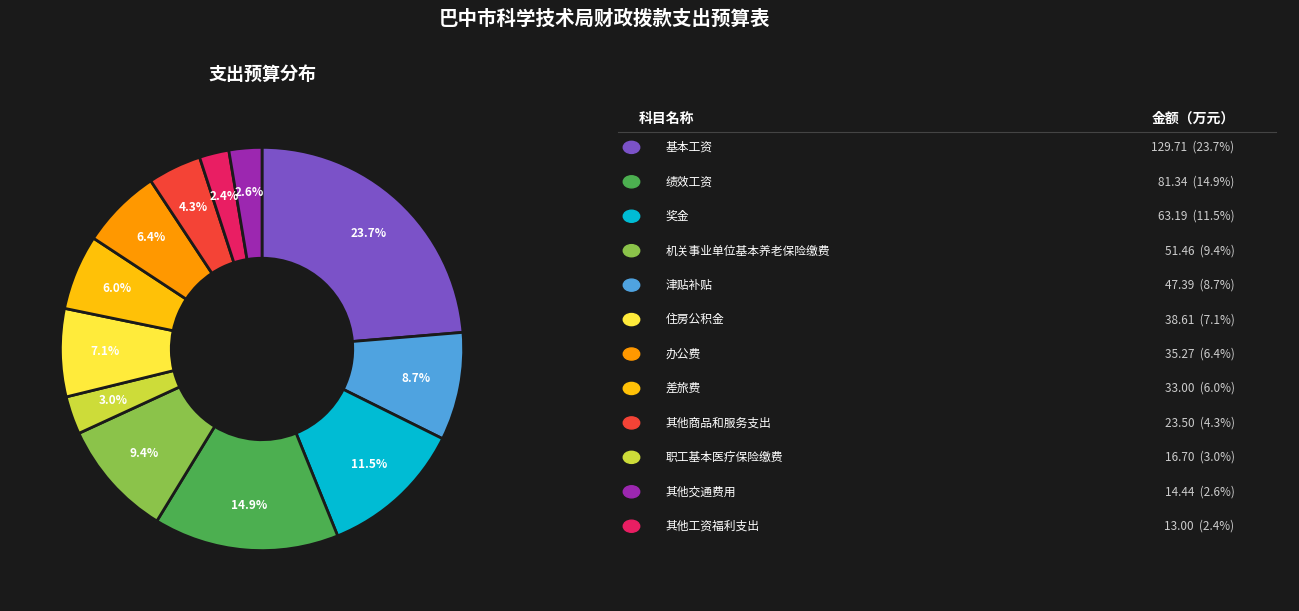

Is there a majority slice in this chart?

No